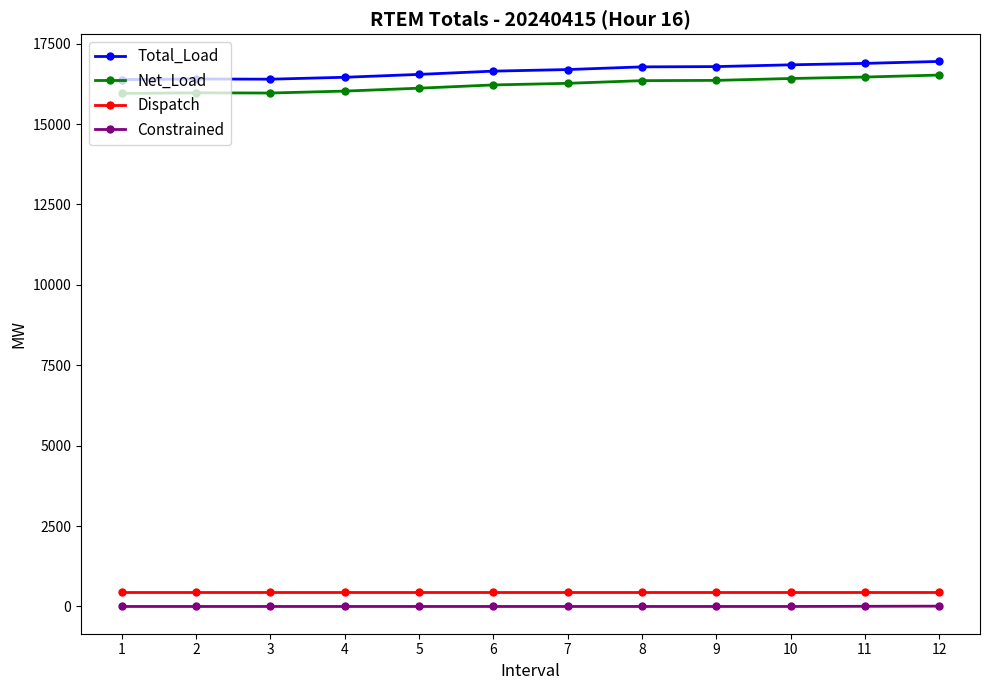

True or false: Total_Load and Constrained intersect in this chart.

False